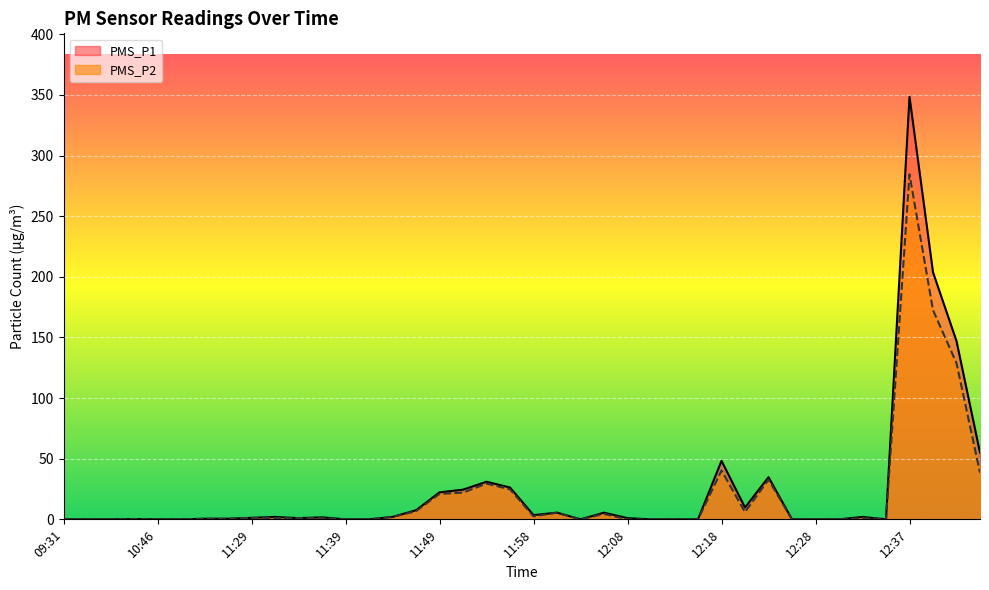

Reading left to right, extract all data points from this chart.

PMS_P1: 0.0	0.0	0.0	0.2	0.0	0.0	0.5	0.5	1.2	2.0	1.0	1.7	0.0	0.0	2.0	7.5	22.2	24.5	31.0	26.2	3.5	5.5	0.0	5.5	1.0	0.0	0.0	0.0	48.2	9.8	34.8	0.0	0.0	0.0	2.0	0.0	348.5	203.8	147.0	55.0
PMS_P2: 0.0	0.0	0.0	0.2	0.0	0.0	0.5	0.5	1.2	1.0	1.0	1.0	0.0	0.0	2.0	6.8	21.0	22.0	29.5	24.8	2.5	5.5	0.0	4.5	0.0	0.0	0.0	0.0	40.2	6.0	32.8	0.0	0.0	0.0	1.0	0.0	284.5	172.5	128.8	38.5